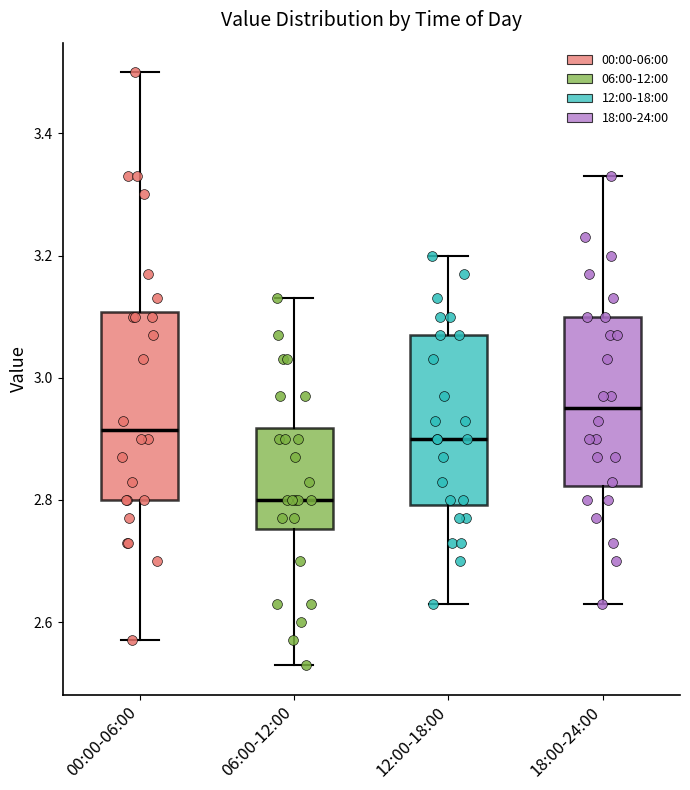

Reading left to right, transcribe this box plot: for each box, give where its median line is, the range the box spans, and where its two whiskers end, as read against the y-axis. The values are not printed on the chart, so give them approximately, as read against the axis.

00:00-06:00: median 2.92, box 2.80 to 3.10, whiskers 2.58 to 3.50
06:00-12:00: median 2.80, box 2.76 to 2.92, whiskers 2.54 to 3.14
12:00-18:00: median 2.90, box 2.80 to 3.08, whiskers 2.64 to 3.20
18:00-24:00: median 2.96, box 2.82 to 3.10, whiskers 2.64 to 3.34